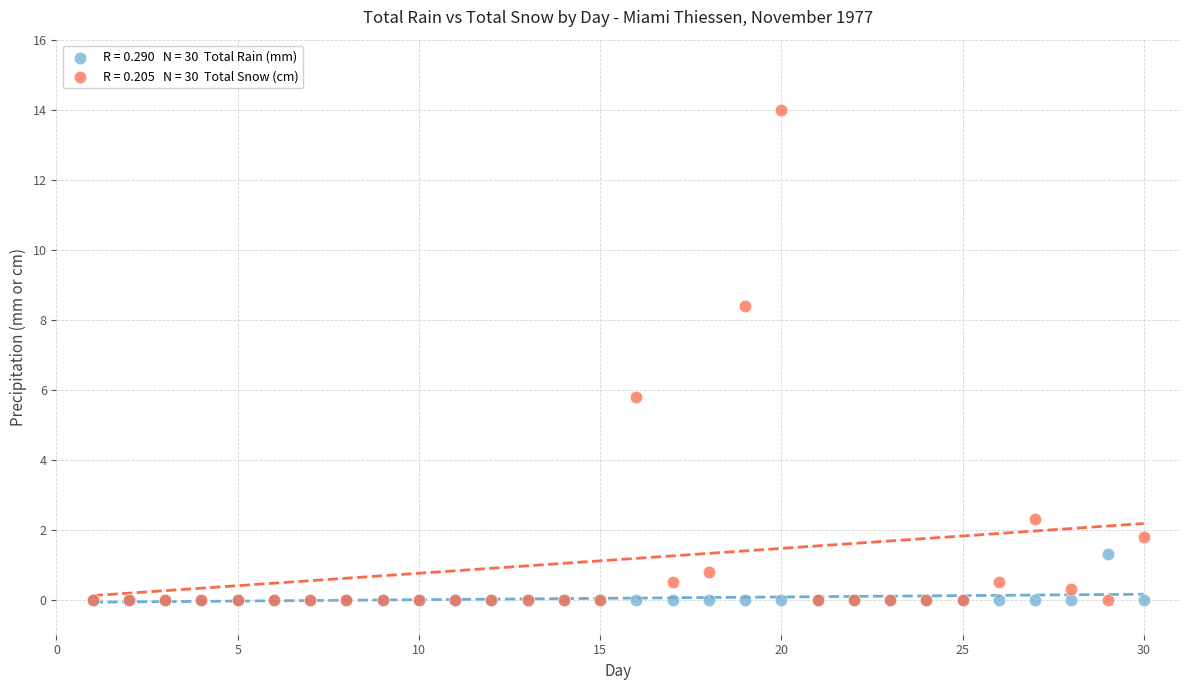

Across all series, what Y value is closest to 7?

5.8